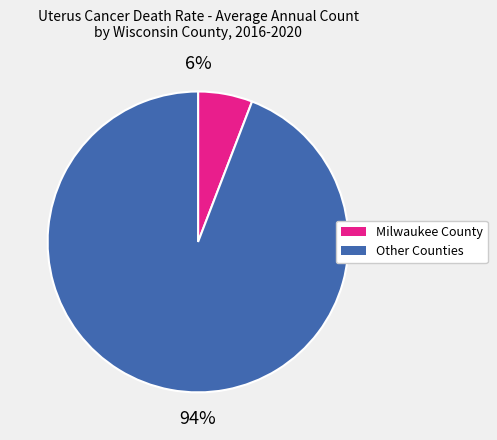

To the nearest percent, what is the difference between the largest and smallest slice percentages?

88%